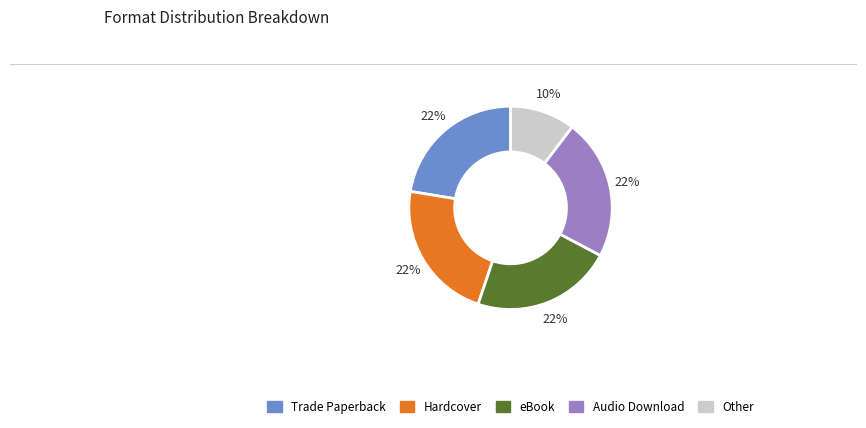

The Trade Paperback slice represents 11% of the pie. True or false?

False